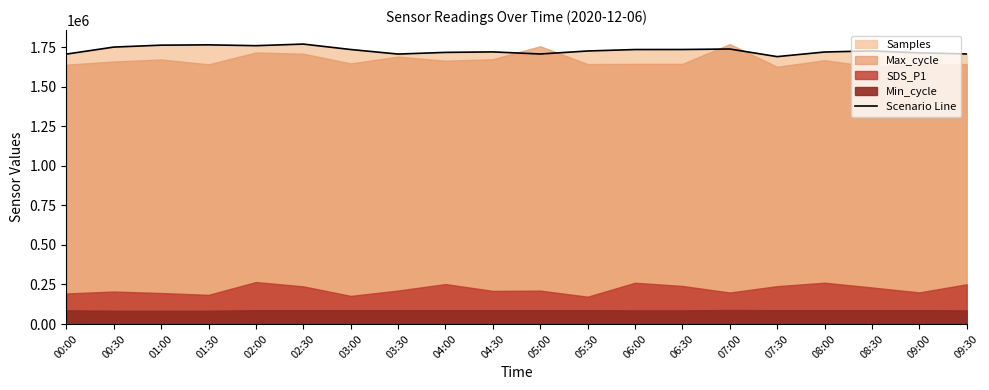

What is the difference between the maximum and minimum values?

79326